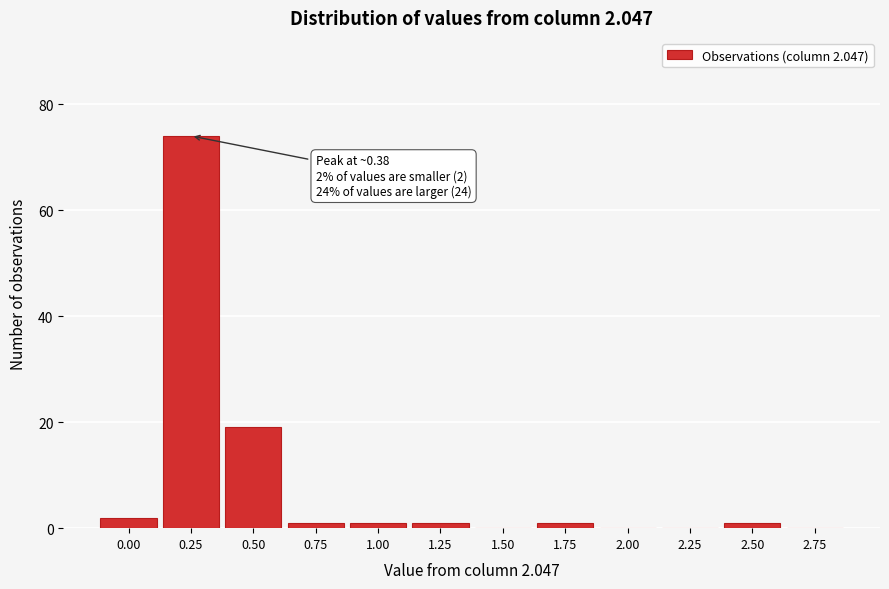

Reading right to left, what are all the values shown in this chart?

2.75=0	2.50=1	2.25=0	2.00=0	1.75=1	1.50=0	1.25=1	1.00=1	0.75=1	0.50=19	0.25=74	0.00=2